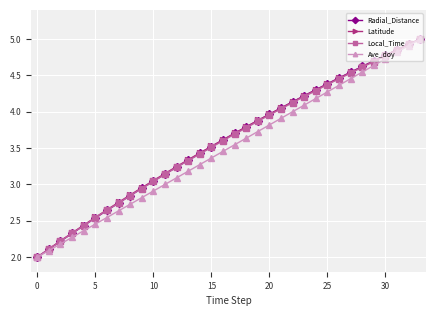

True or false: Radial_Distance has more than 2 interior local peaks.

False